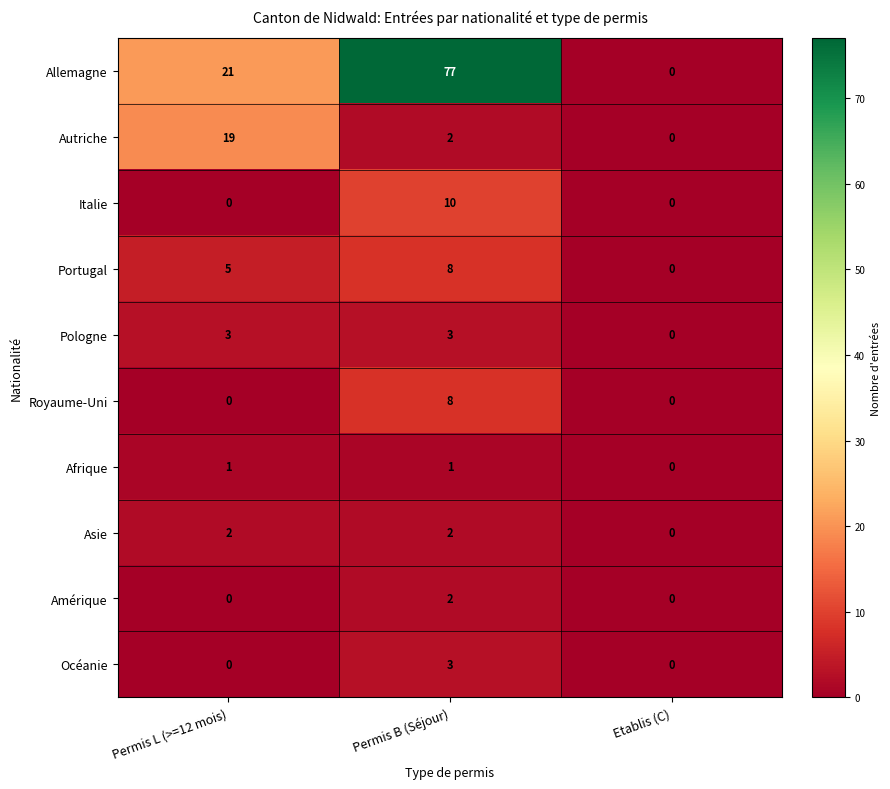

Which series has the largest total across all categories?

Allemagne